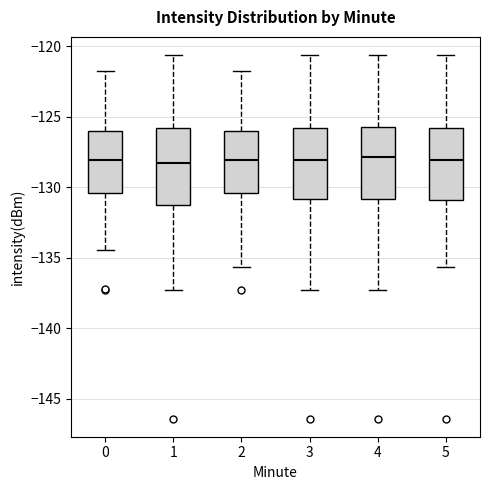

Reading left to right, read every box against the y-axis: the position of its median line, the range the box covers, and the ends of its whiskers. The values are not printed on the chart, so give them approximately, as read against the axis.

0: median -128.0, box -130.5 to -126.0, whiskers -134.5 to -121.5
1: median -128.5, box -131.5 to -126.0, whiskers -137.0 to -120.5
2: median -128.0, box -130.5 to -126.0, whiskers -135.5 to -121.5
3: median -128.0, box -131.0 to -126.0, whiskers -137.0 to -120.5
4: median -128.0, box -131.0 to -126.0, whiskers -137.0 to -120.5
5: median -128.0, box -131.0 to -126.0, whiskers -135.5 to -120.5